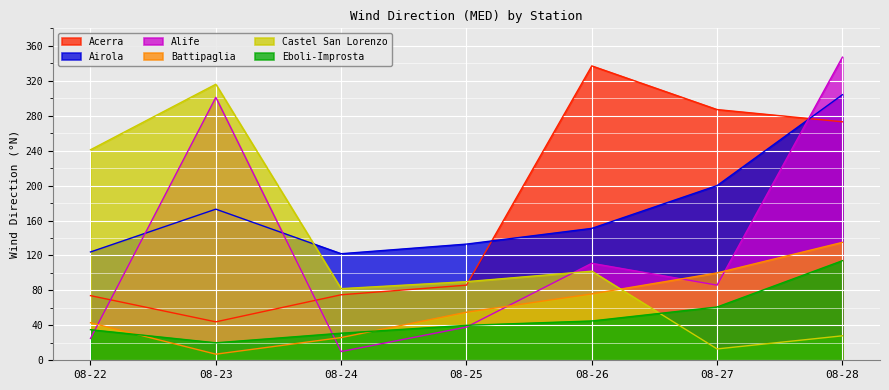

True or false: Eboli-Improsta has a value of 199 at 08-28.

False